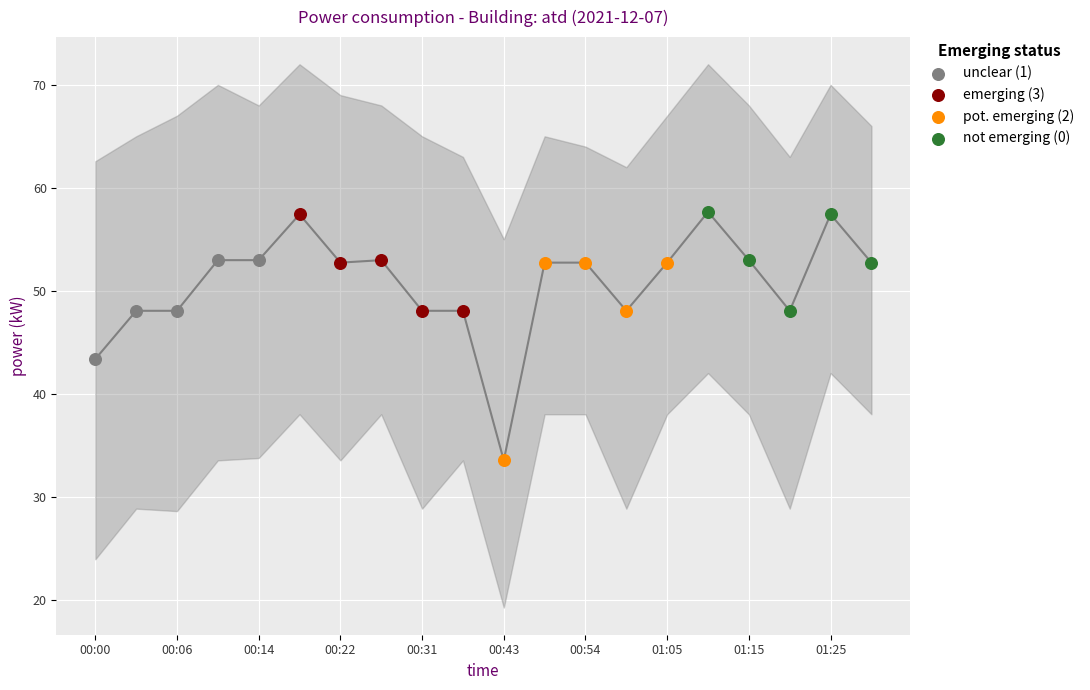

Which series has the largest Y range (max minus min)?

pot. emerging (2)